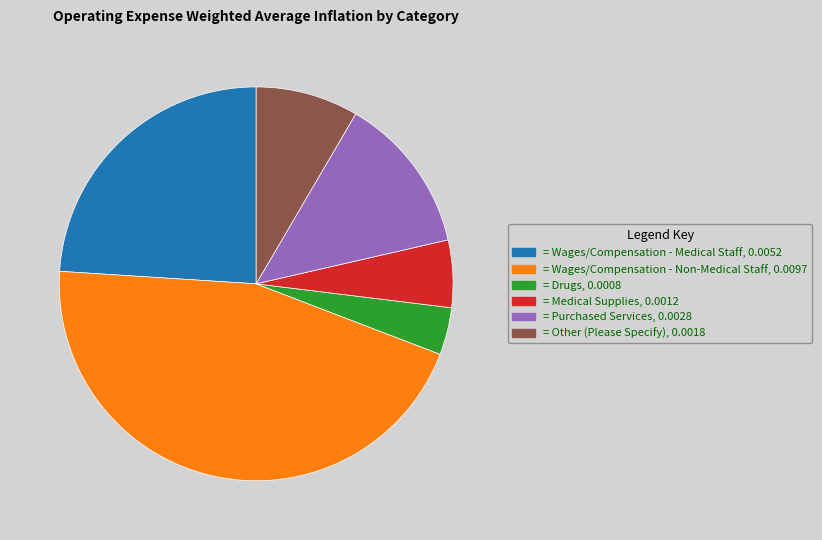

Does any single category account for the majority?

No